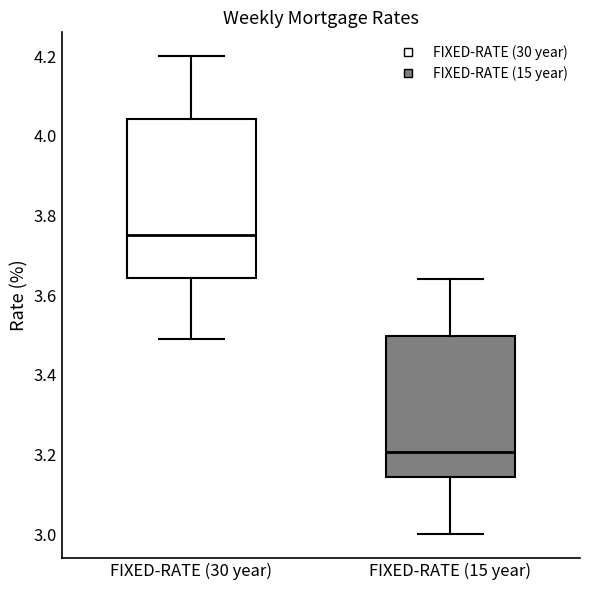

Which box is the tallest, from its lower edge to its upper edge?

FIXED-RATE (30 year)